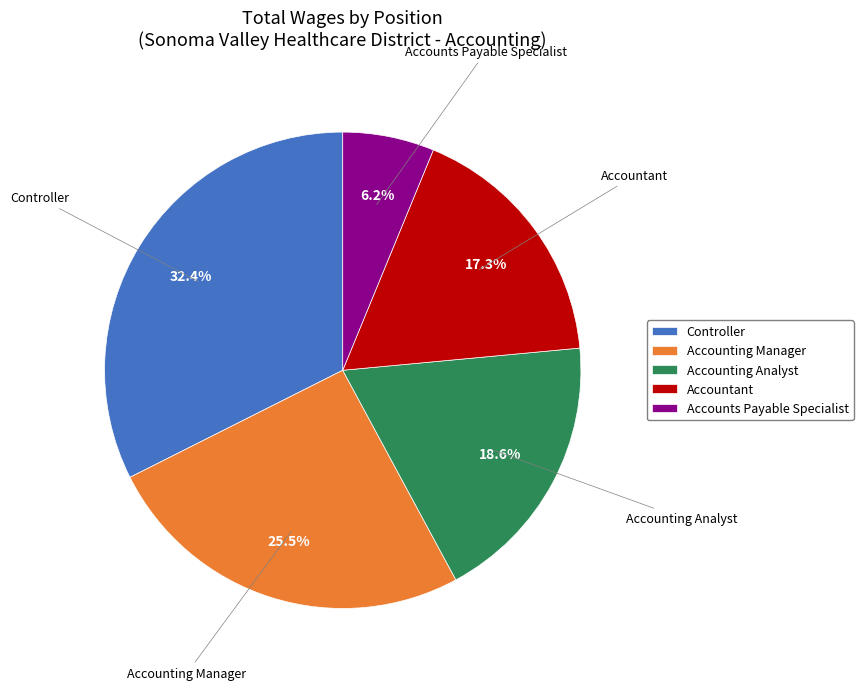

True or false: Accounts Payable Specialist accounts for 6% of the total.

True